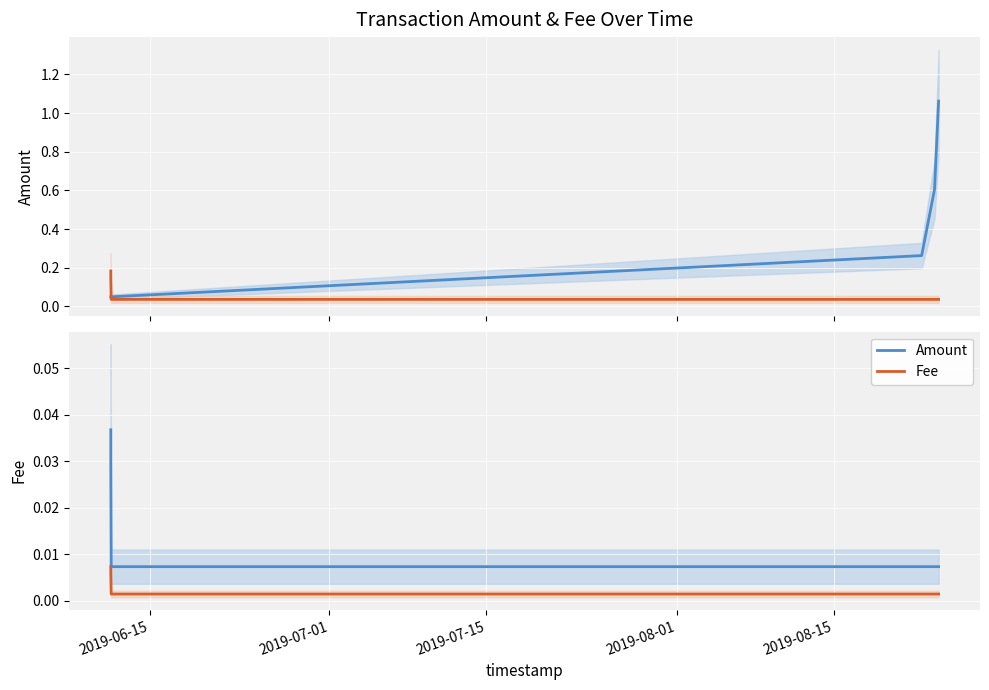

True or false: Fee (×5) has a value of 0.1 at 2019-07-01.

False